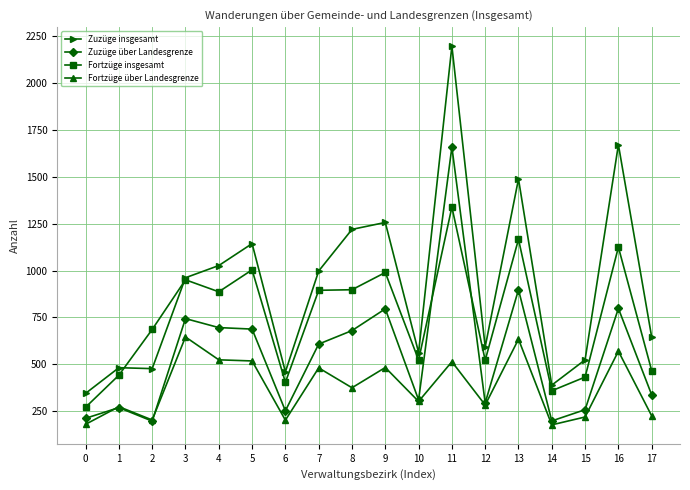

Which series has the largest total across all categories?

Zuzüge insgesamt